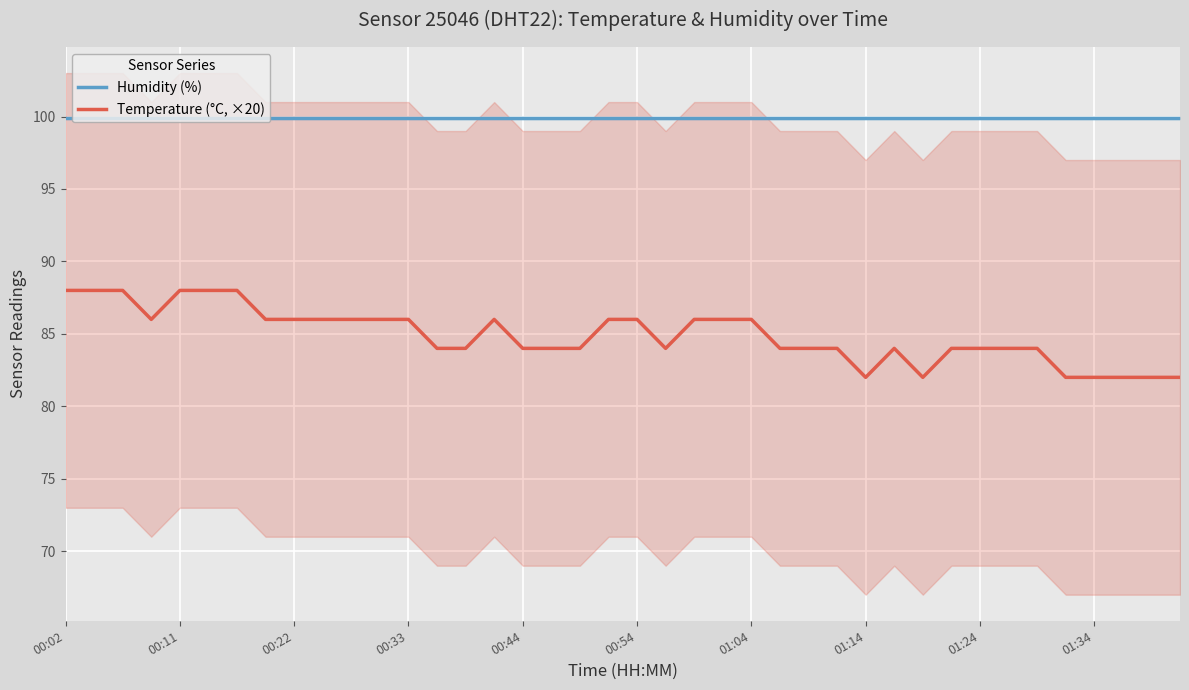

What is the maximum value for Humidity (%)?

99.9